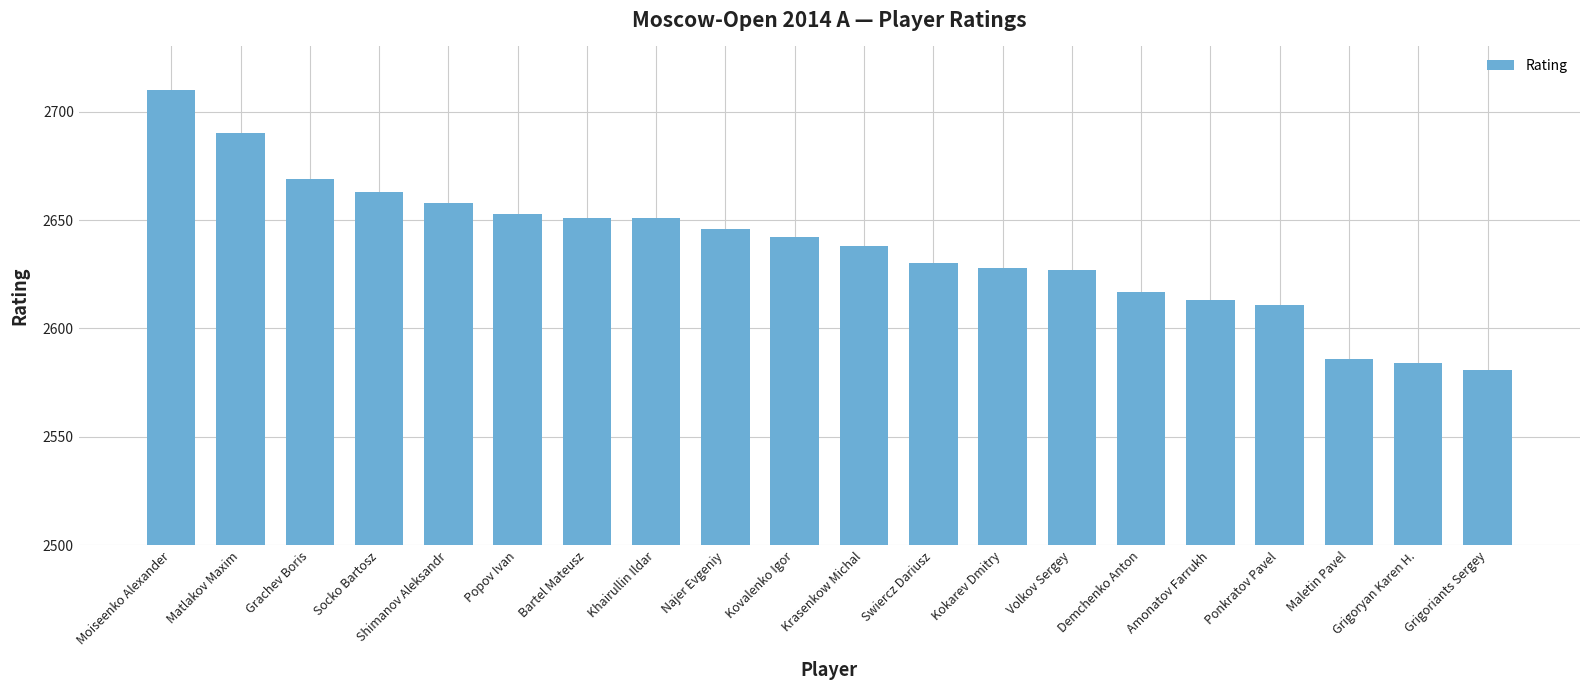

What is the difference between the maximum and minimum values?

129